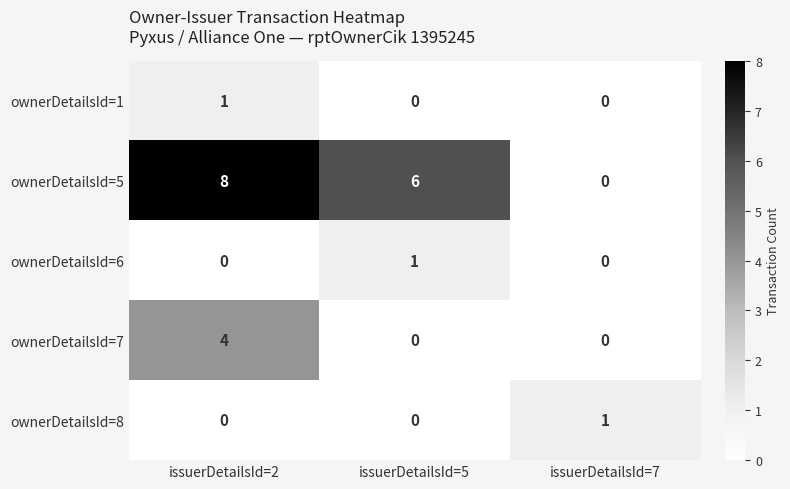

At which category is the sum across all series the highest?

issuerDetailsId=2